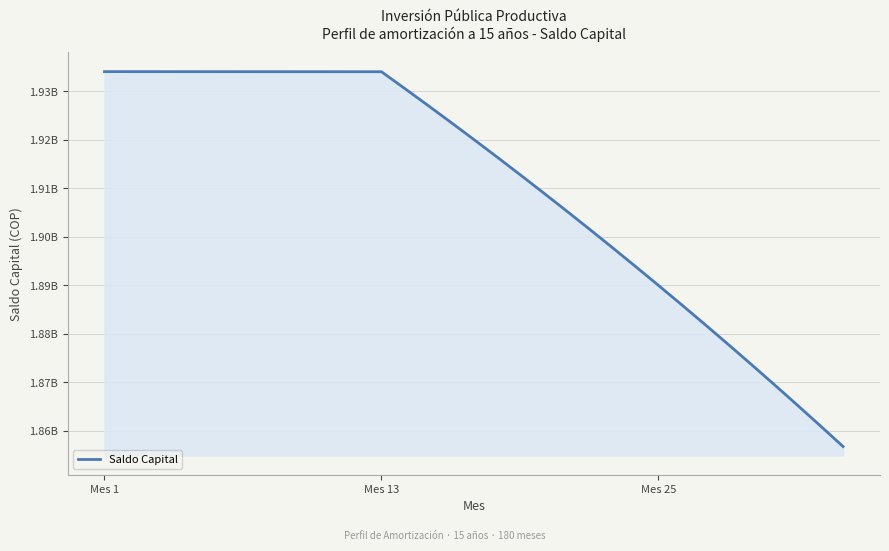

Which category has the highest value across all series?

Mes 1